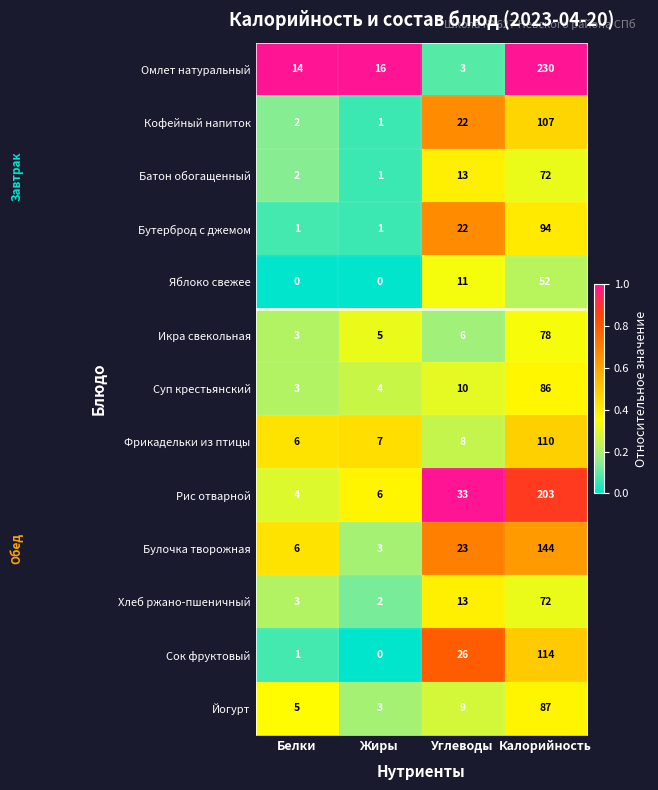

What is the sum of all Яблоко свежее values?

63